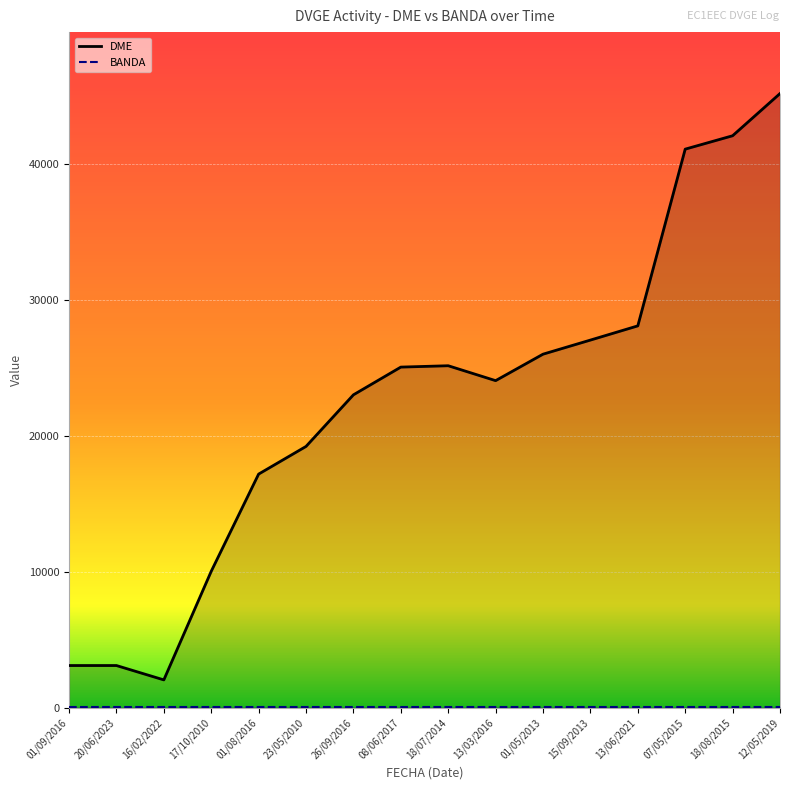

Is it true that the value at 01/09/2016 is 1662?

False